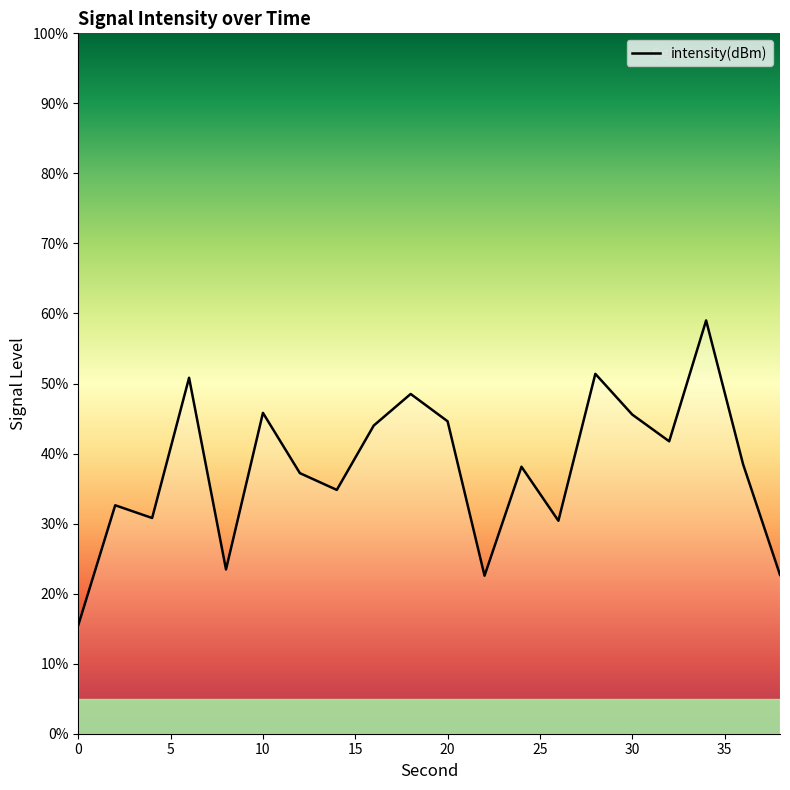

What is the greatest value displayed?

59.0